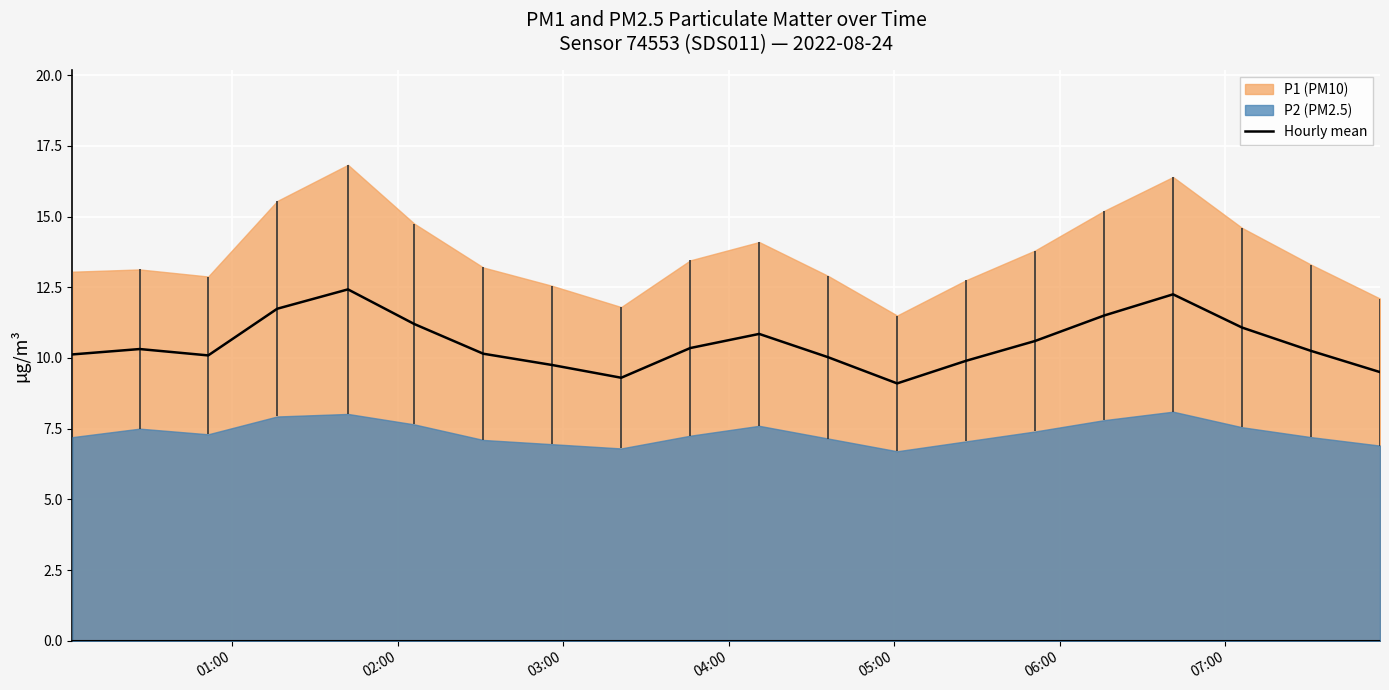

What is the maximum value for Hourly mean?

12.4